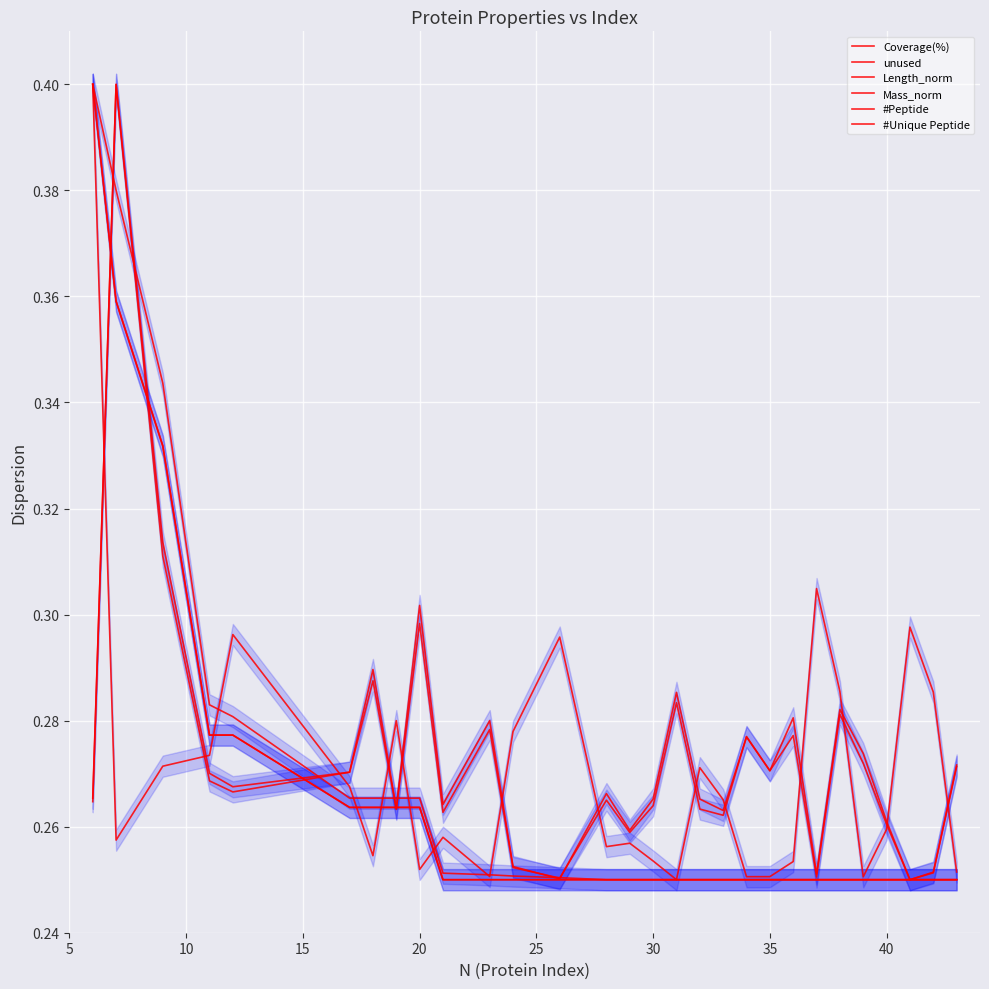

What is the difference between the maximum and minimum values in the #Unique Peptide series?

0.2